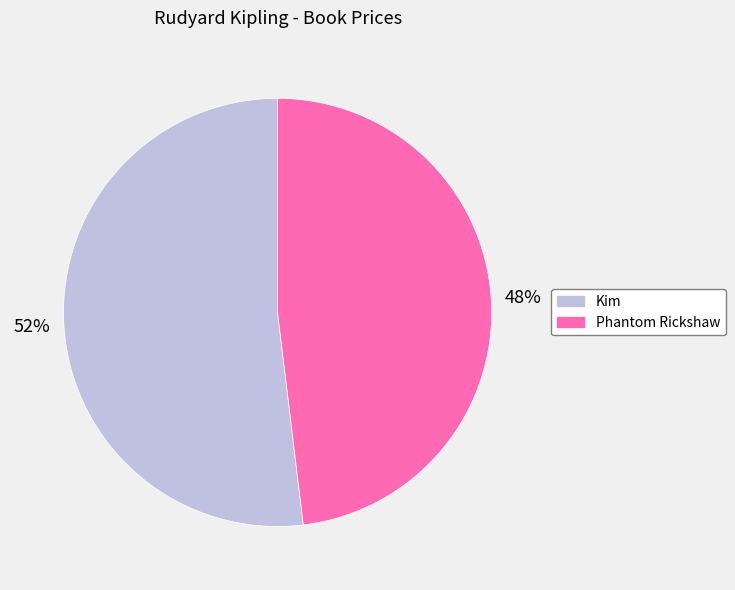

Combined, do Phantom Rickshaw and Kim account for over 50%?

Yes